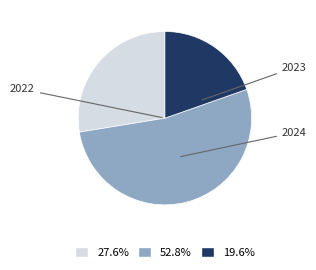

Is there any slice that represents more than half of the pie?

Yes